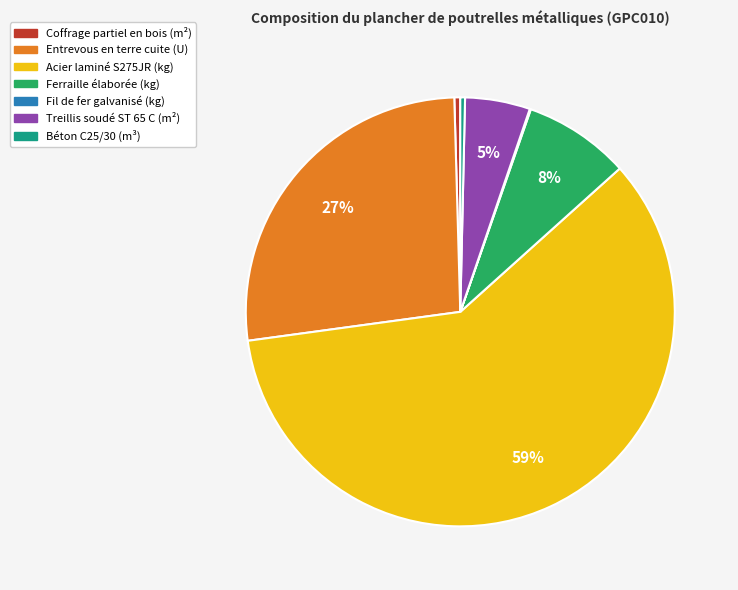

The Ferraille élaborée (kg) slice represents 8% of the pie. True or false?

True